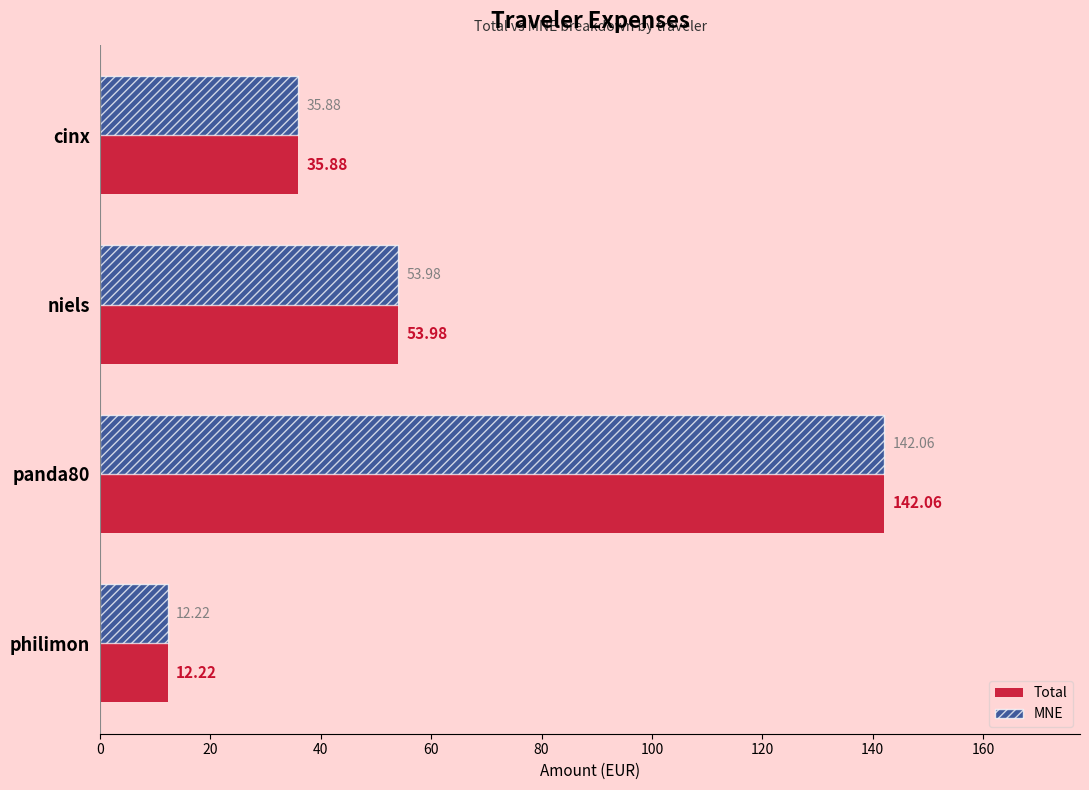

At which category is the sum across all series the highest?

panda80